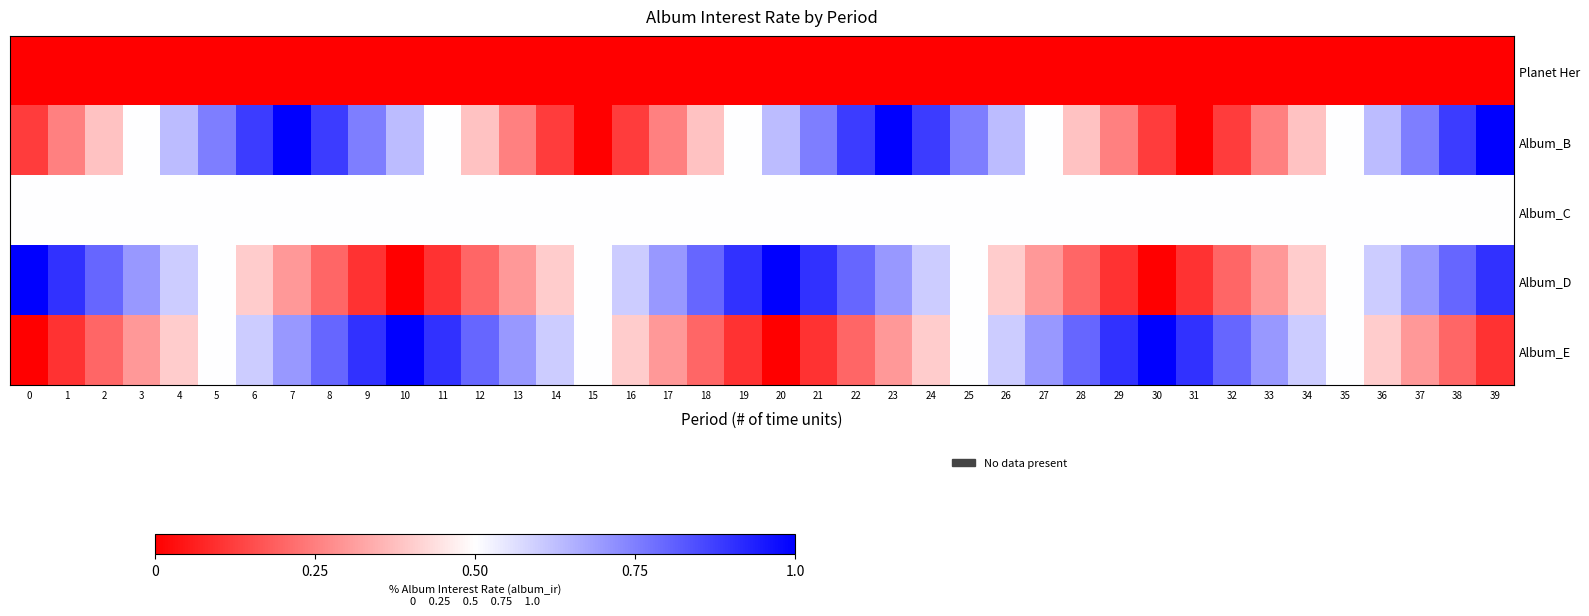

Which series has the largest total across all categories?

Album_B